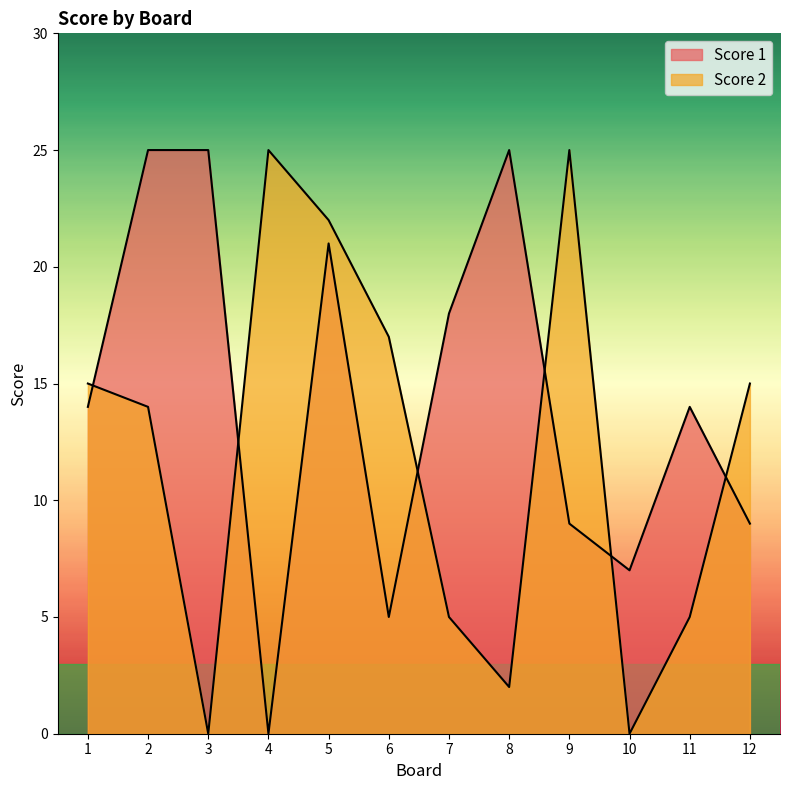

Reading left to right, transcribe all the data shown in this chart.

Score 1: 14	25	25	0	21	5	18	25	9	7	14	9
Score 2: 15	14	0	25	22	17	5	2	25	0	5	15